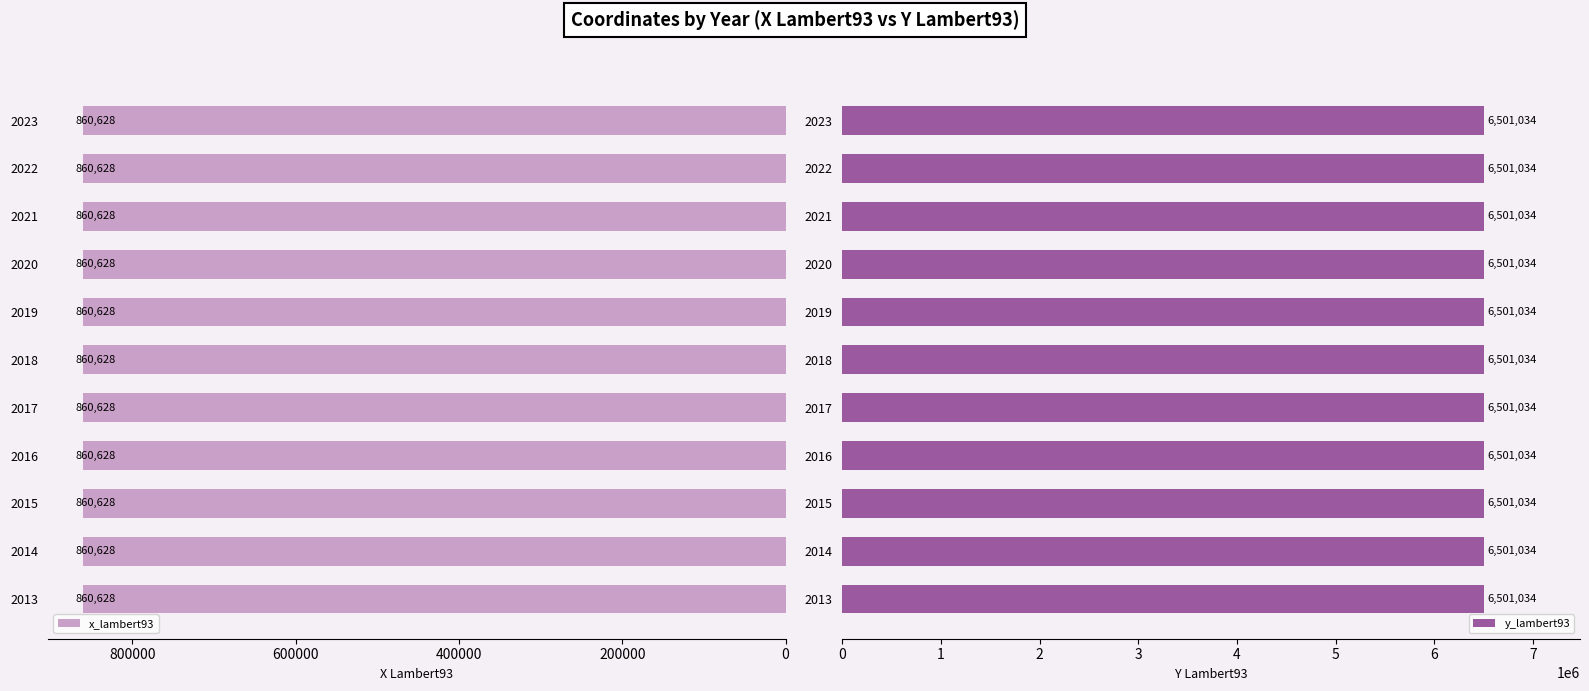

What is the value of the y_lambert93 bar at the 2nd from the left?

6501034